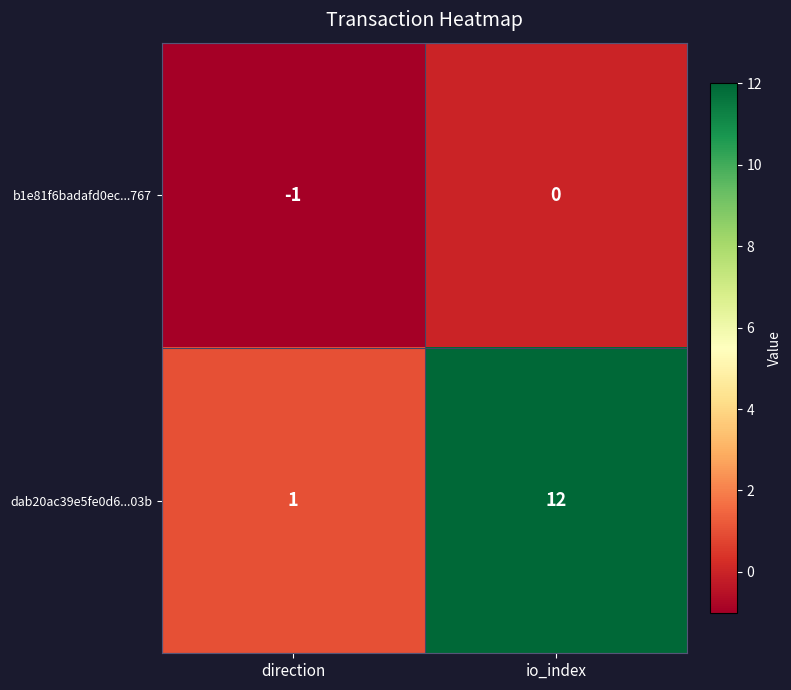

Which series has the largest range (max minus min)?

dab20ac39e5fe0d6...03b